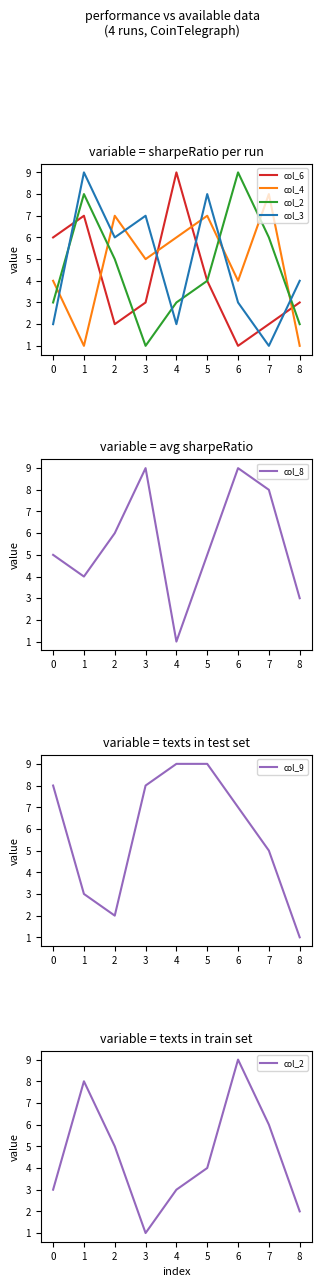

Where is the first local minimum for col_9?

2